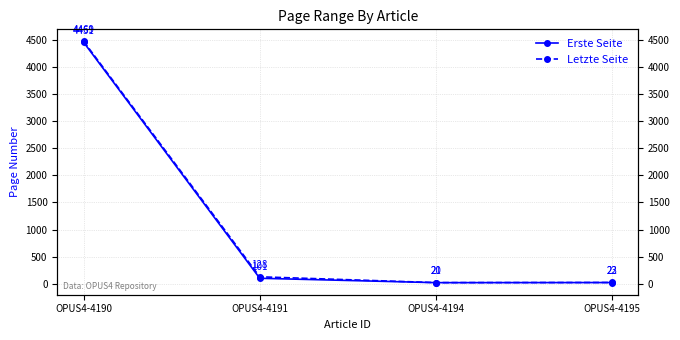

Which category has the highest value across all series?

OPUS4-4190